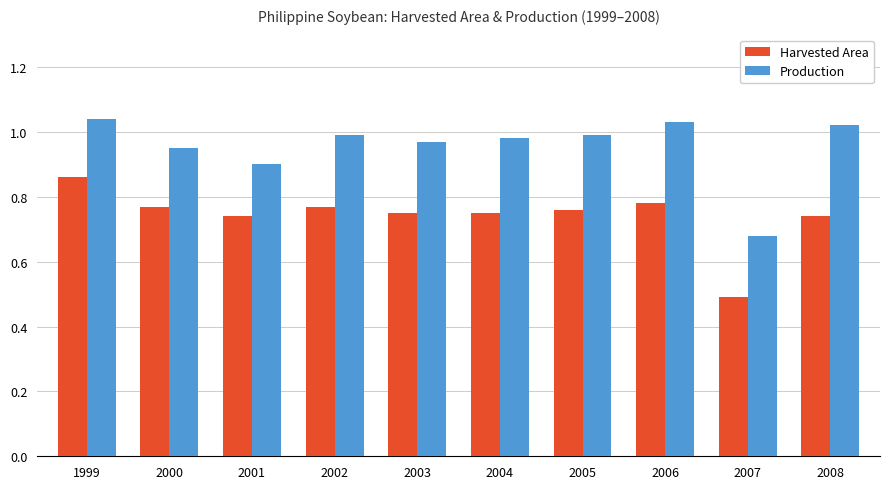

What is the difference between the highest and lowest values at 2008?

0.3